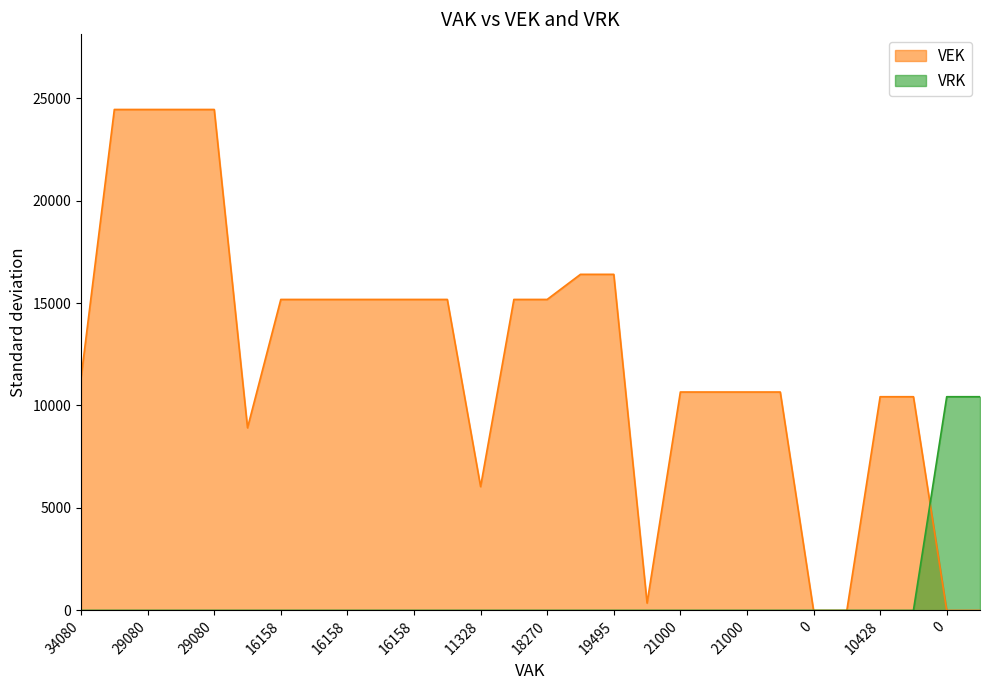

What is the spread (max minus min) of values at 29080?

24445